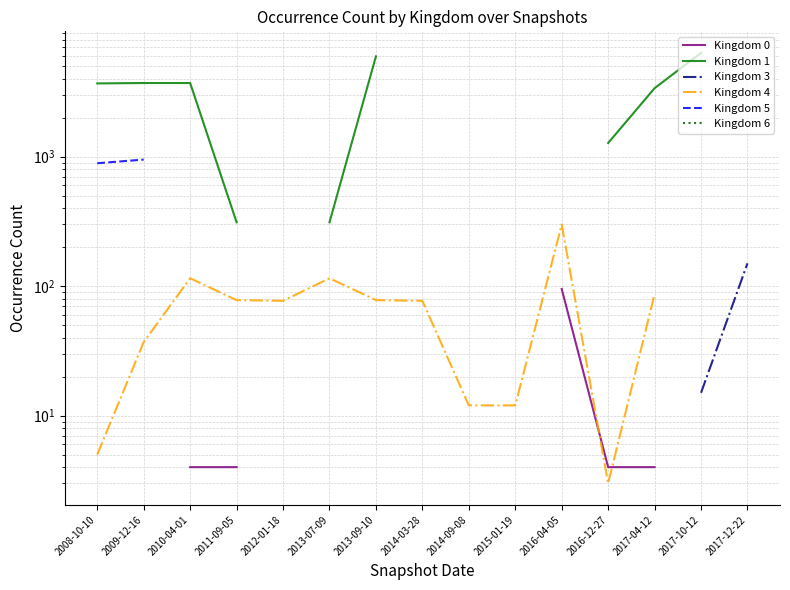

What is the difference between the maximum and minimum values in the Kingdom 5 series?

95.0